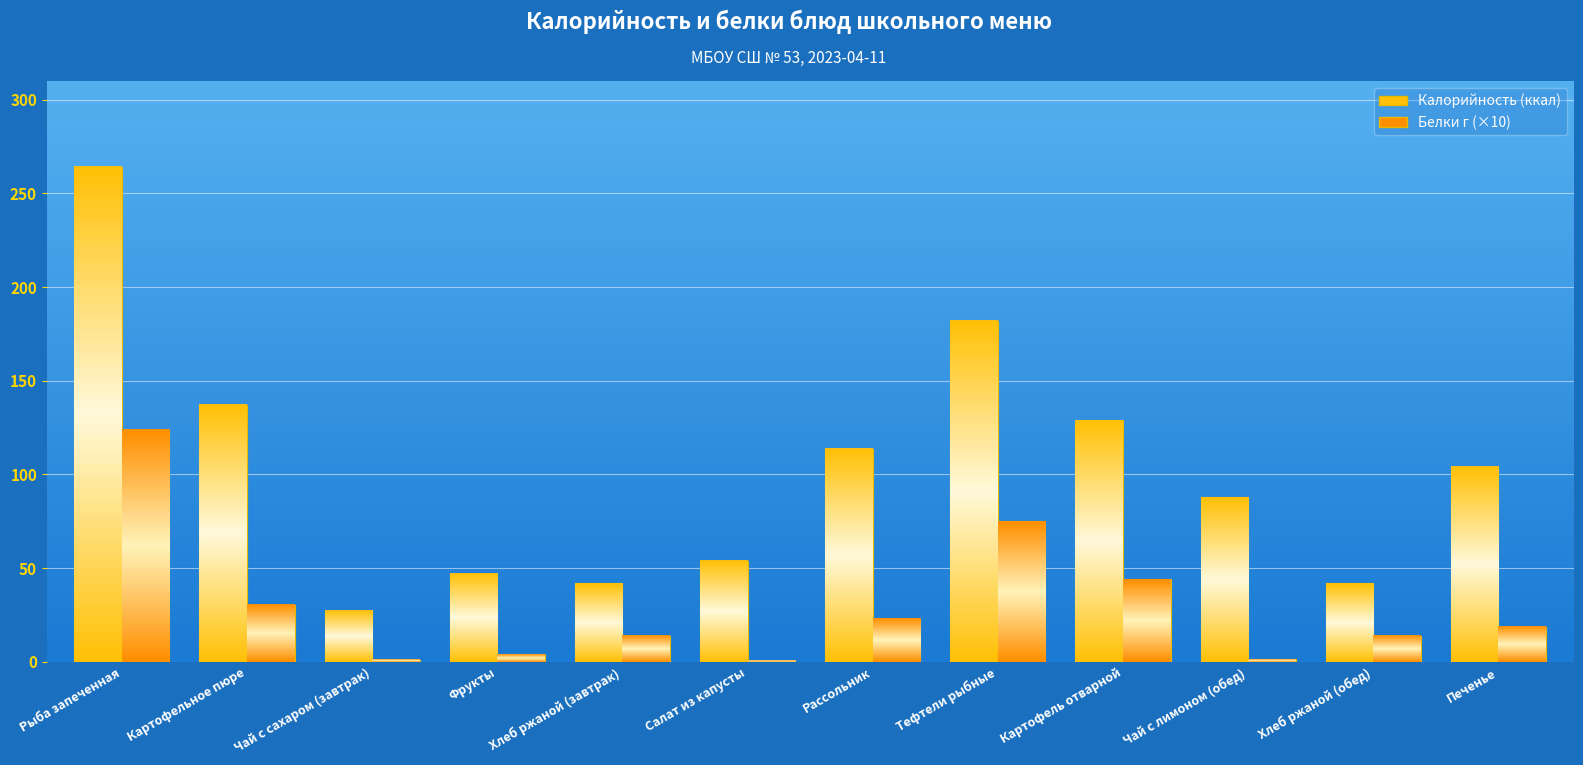

What is the total value across all series at Рассольник?

136.8